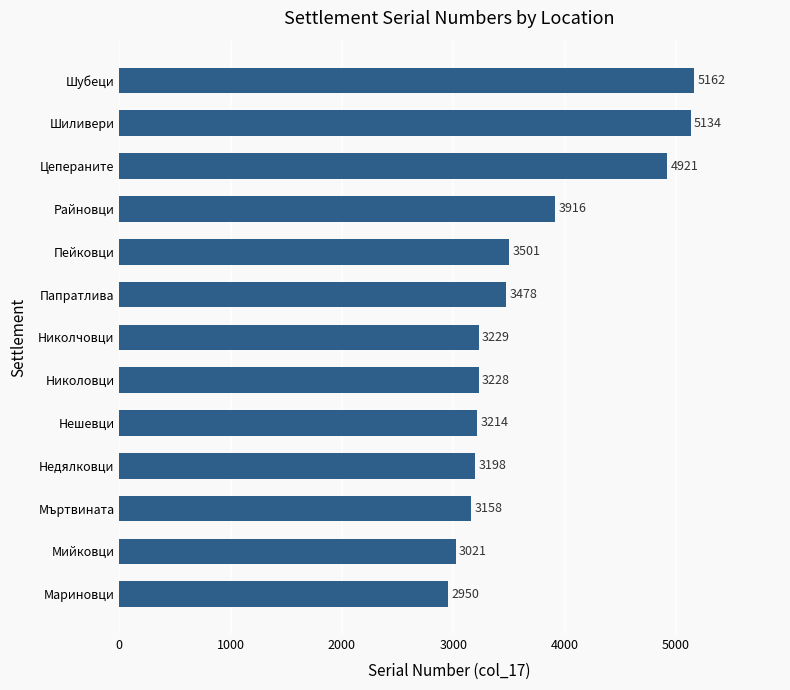

How many data points does each series have?

13